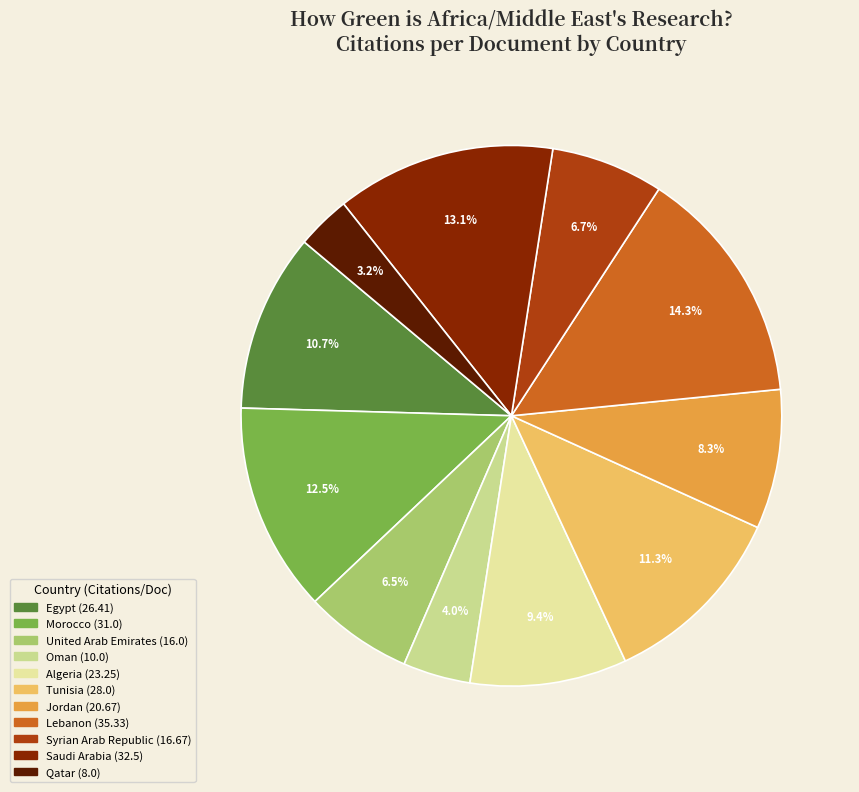

Does Saudi Arabia represent more than half of the total?

No